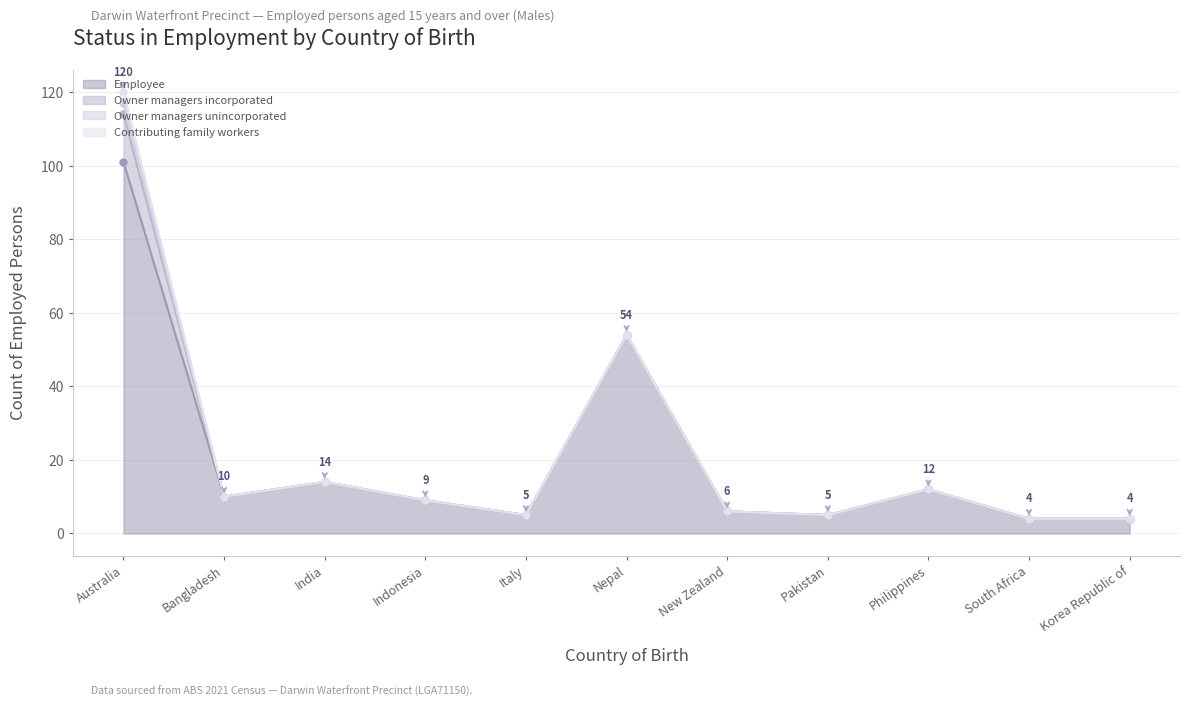

List the series in order of their peak value, highest first.

Employee, Owner managers incorporated, Owner managers unincorporated, Contributing family workers